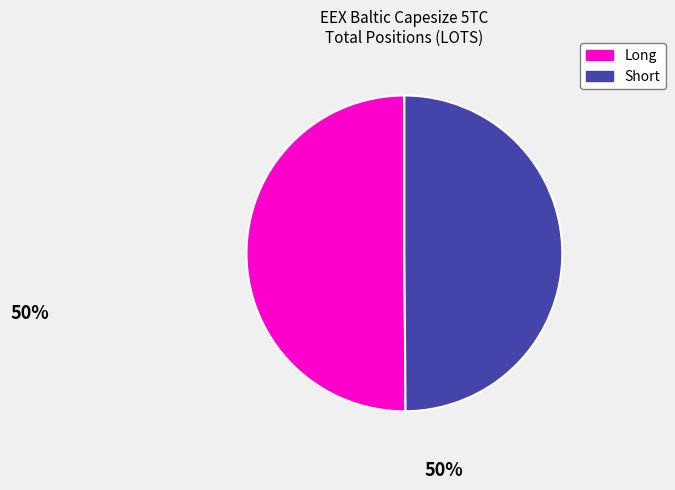

The Short slice represents 50% of the pie. True or false?

True